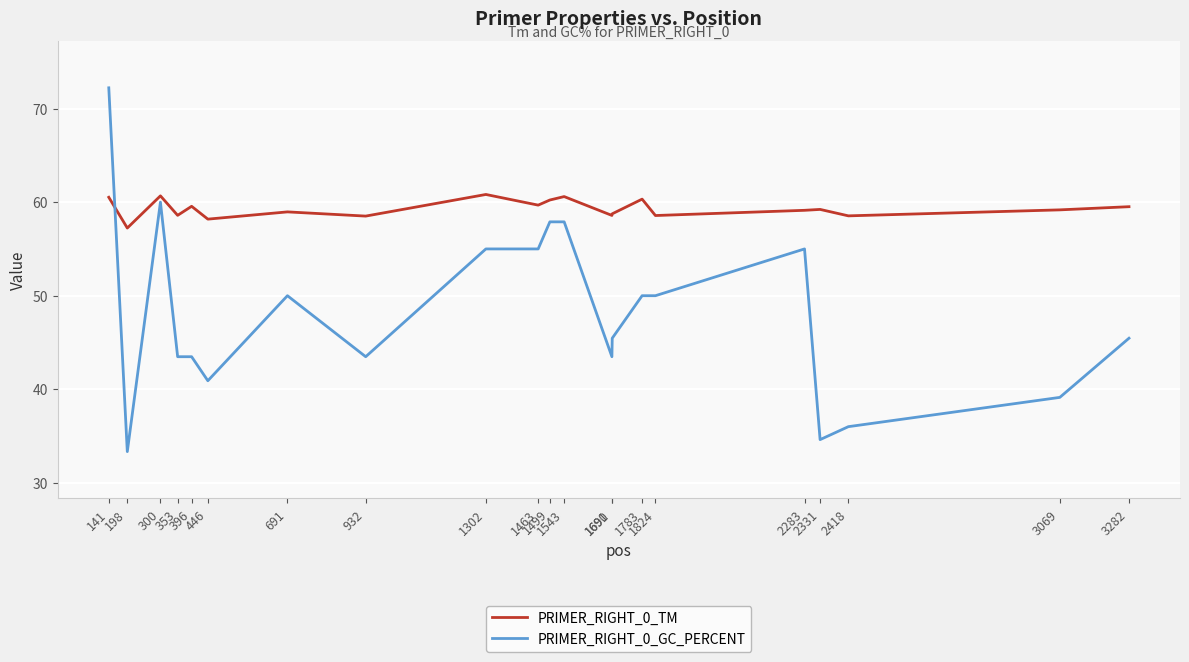

Is it true that PRIMER_RIGHT_0_GC_PERCENT equals 16.8 at 1691?

False